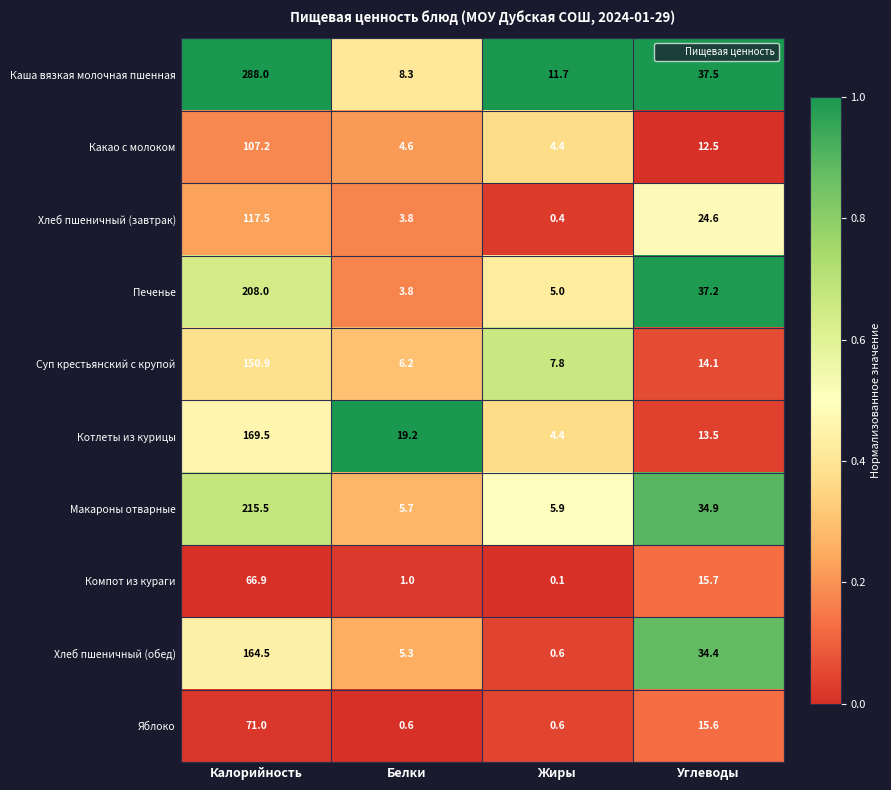

How many series are shown in this chart?

10